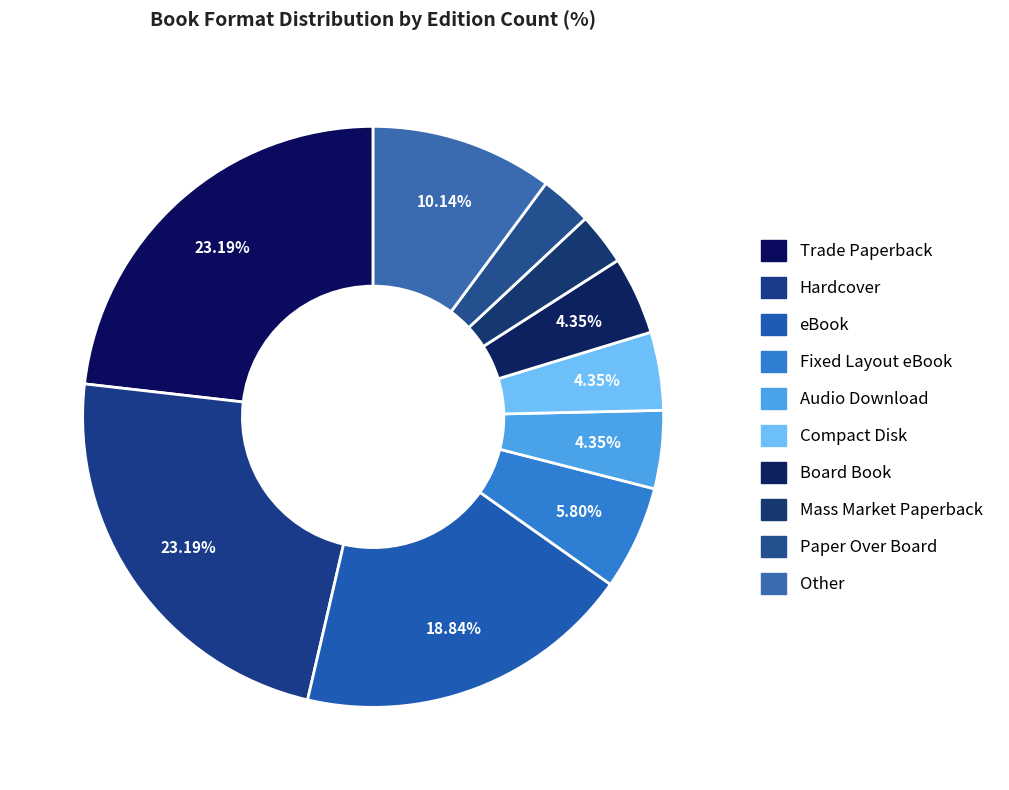

Does Board Book represent more than half of the total?

No